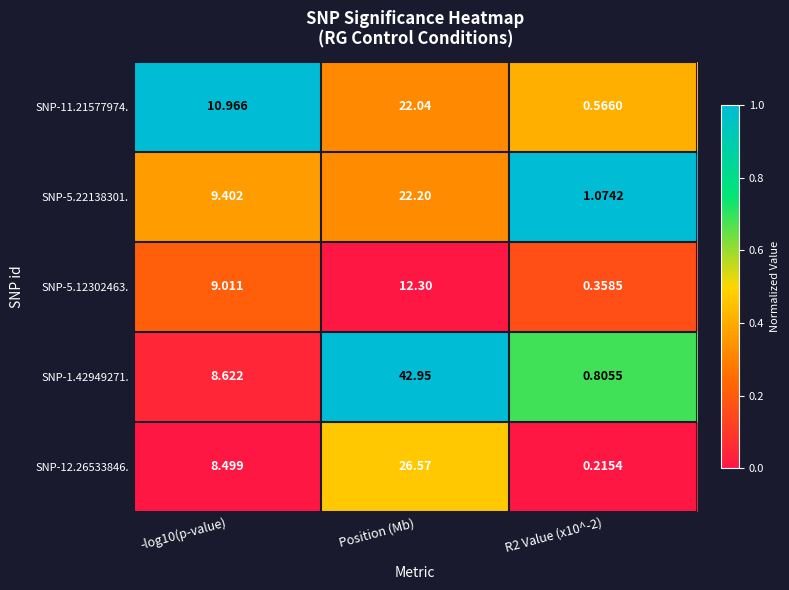

Rank the series at R2 Value (x10^-2) from highest to lowest value.

SNP-5.22138301., SNP-1.42949271., SNP-11.21577974., SNP-5.12302463., SNP-12.26533846.